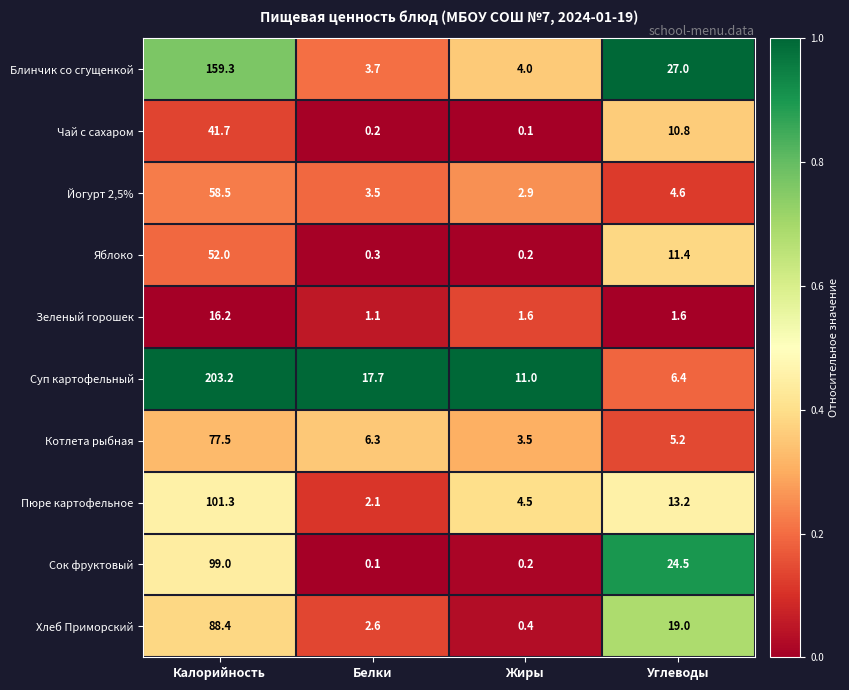

Where does the Блинчик со сгущенкой series first go above 27?

Калорийность